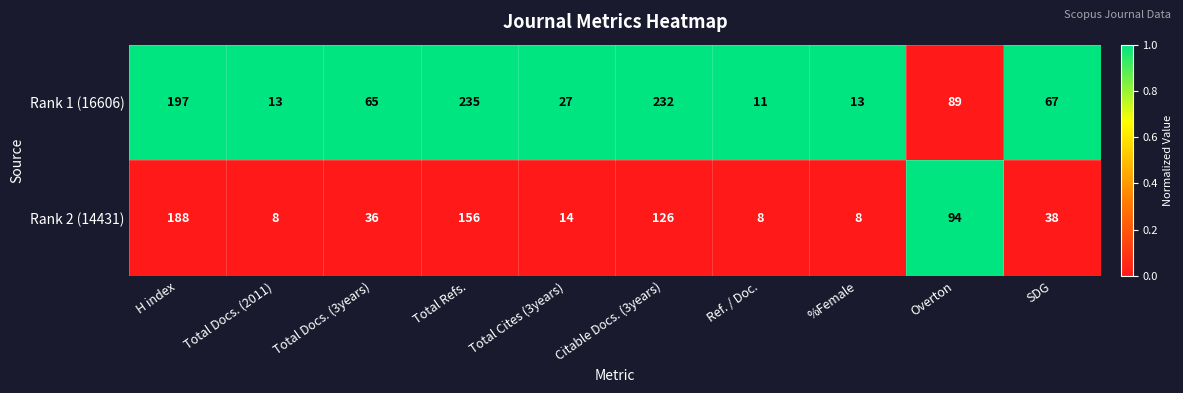

Is the value of Rank 2 (14431) at Citable Docs. (3years) greater than the value of Rank 1 (16606) at Total Docs. (2011)?

Yes